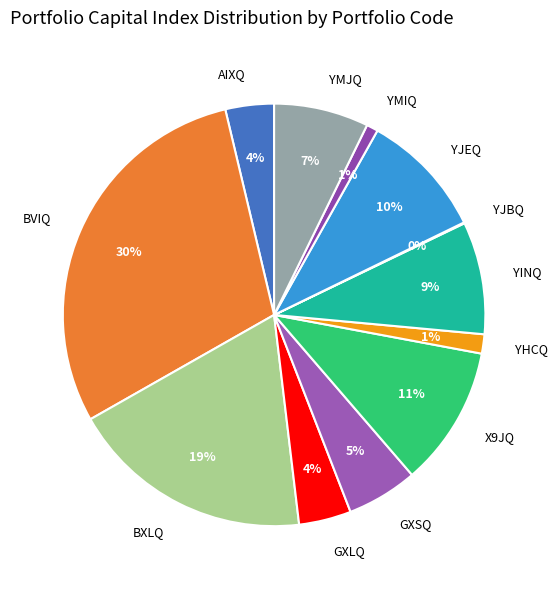

Is the sum of GXLQ and X9JQ greater than half?

No